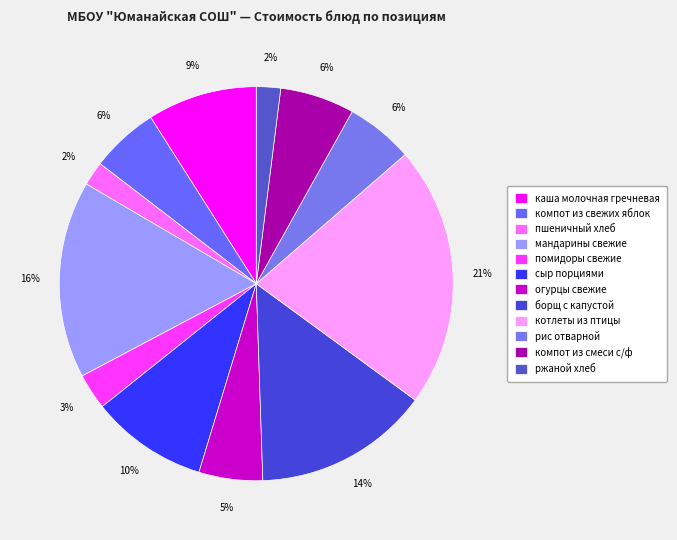

Does сыр порциями account for over 50% of the chart?

No